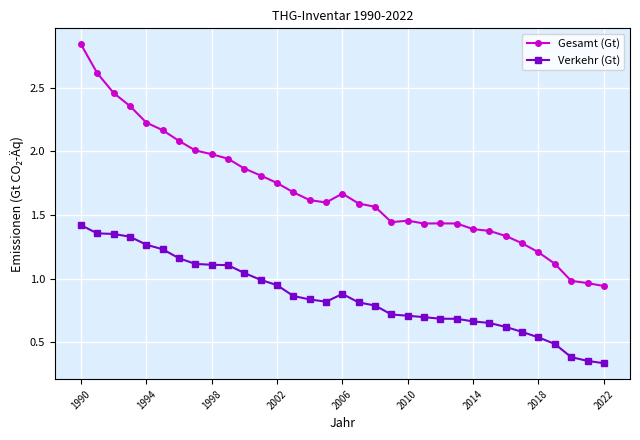

Which series has the widest spread of values?

Gesamt (Gt)